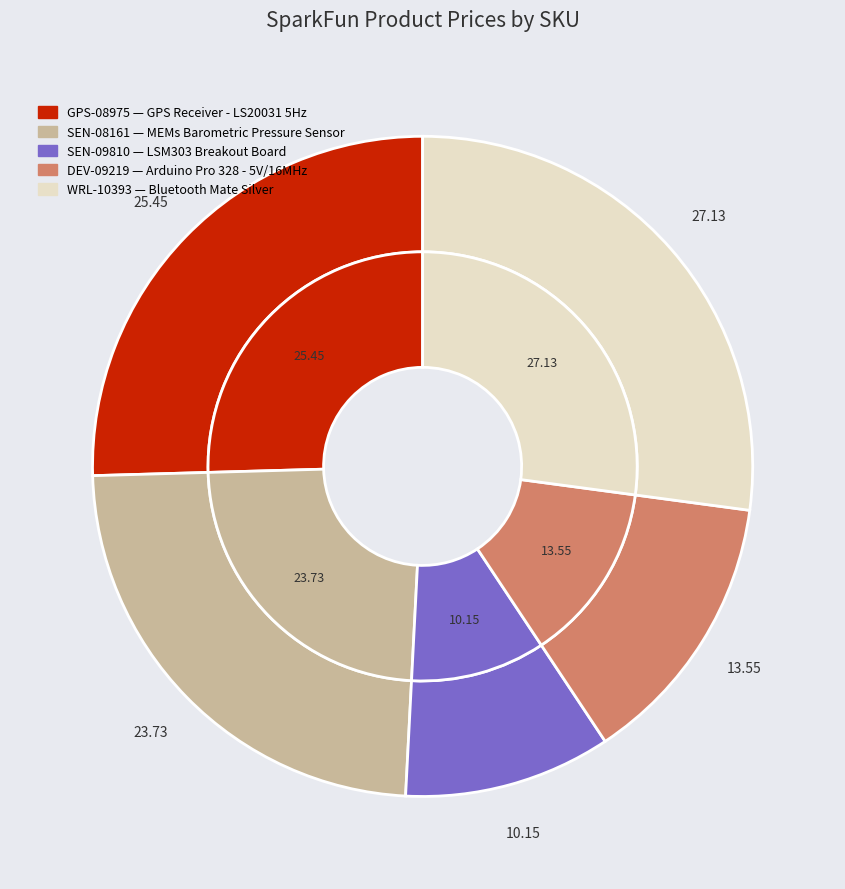

What portion of the pie excludes DEV-09219?

86.5%